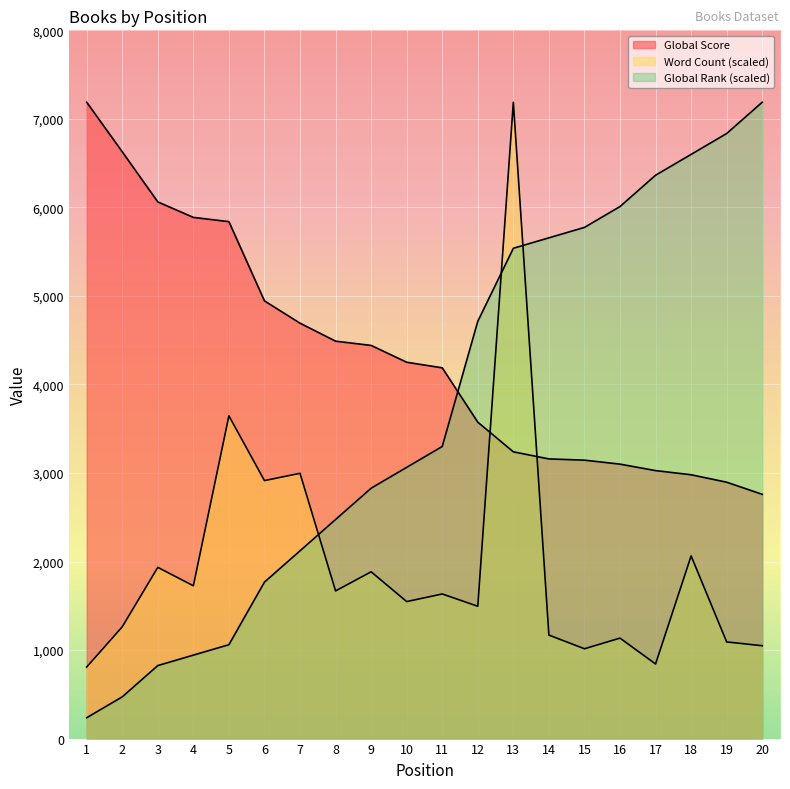

What is the difference between the highest and lowest values at 5?

4778.5